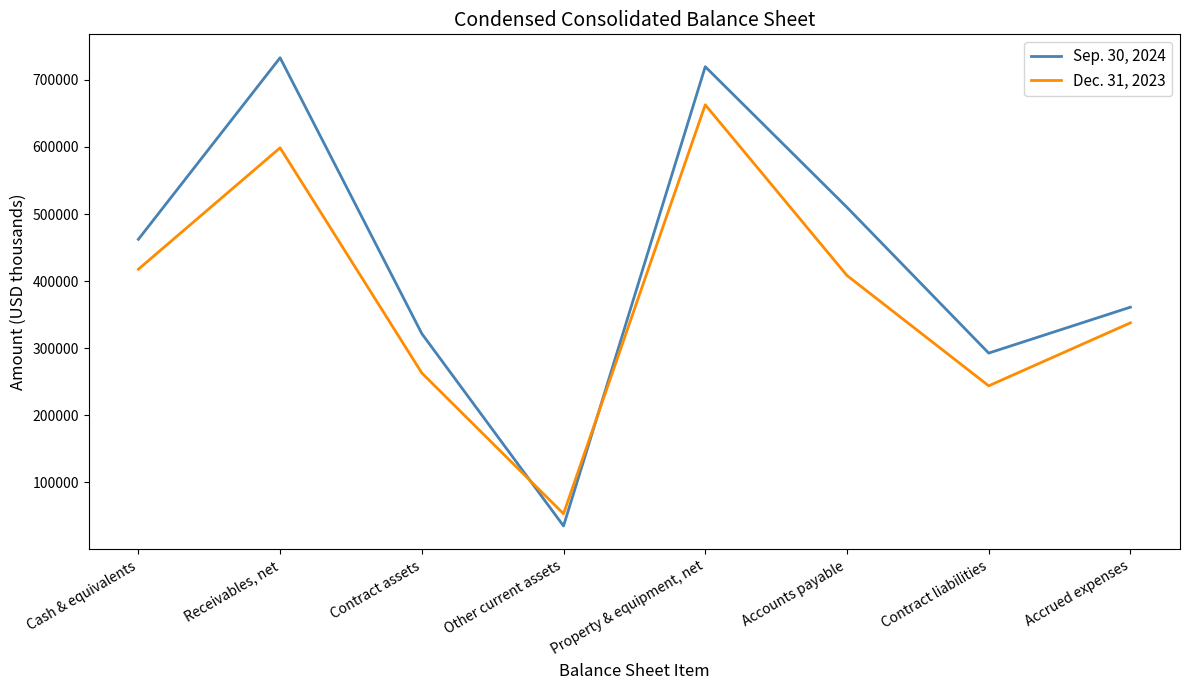

What are all the series names shown in the legend?

Sep. 30, 2024, Dec. 31, 2023